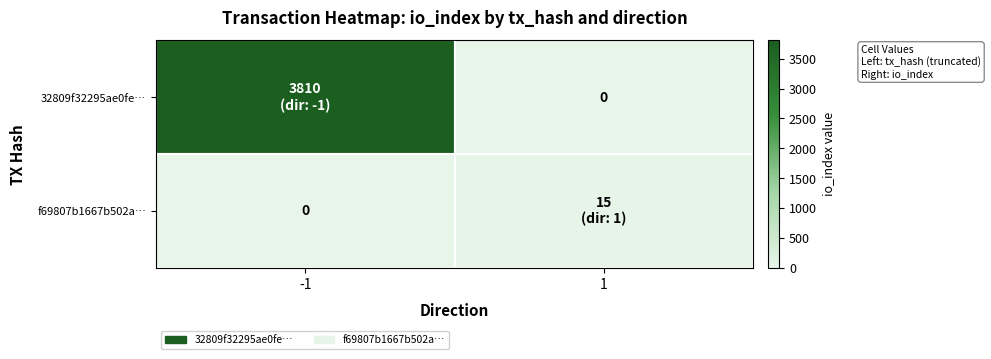

Which series has the widest spread of values?

32809f32295ae0fe…